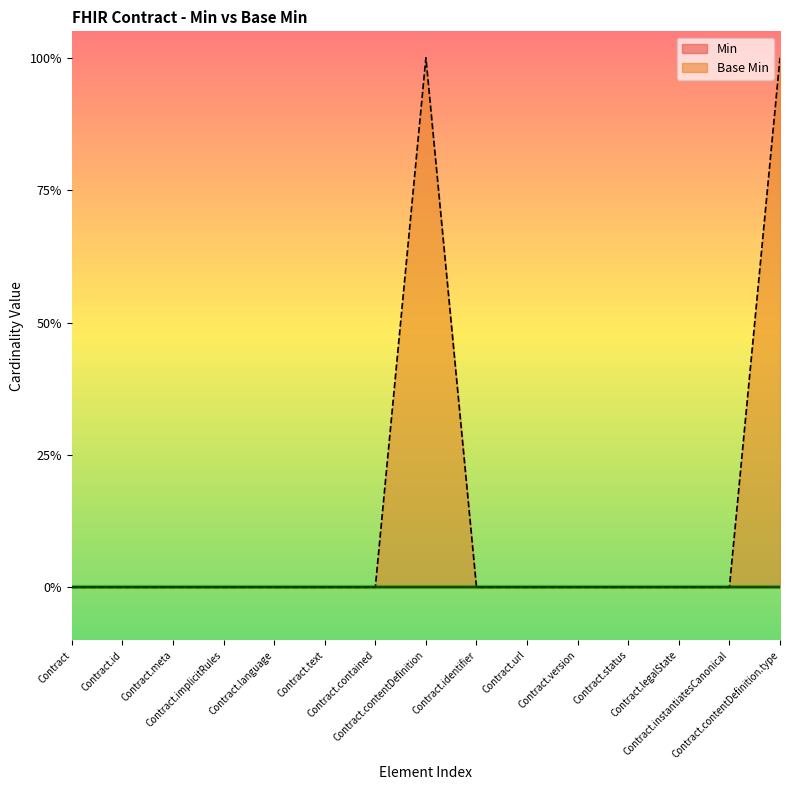

How many values are between 0 and 1?

15